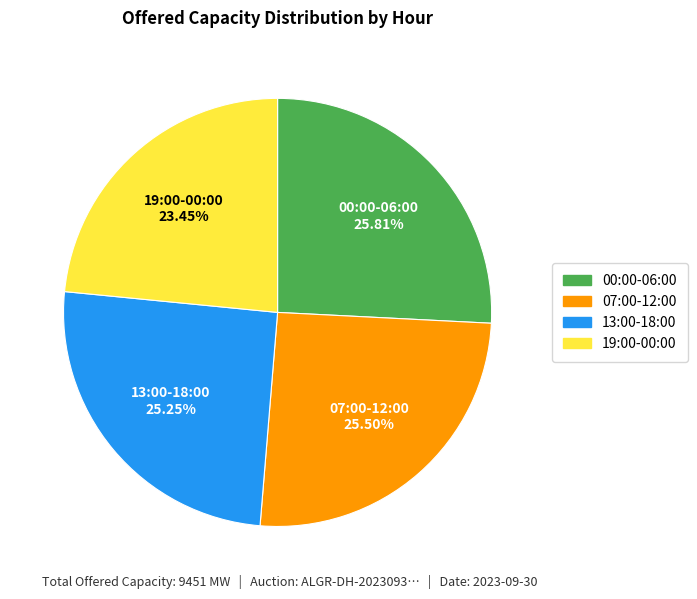

Does any single category account for the majority?

No